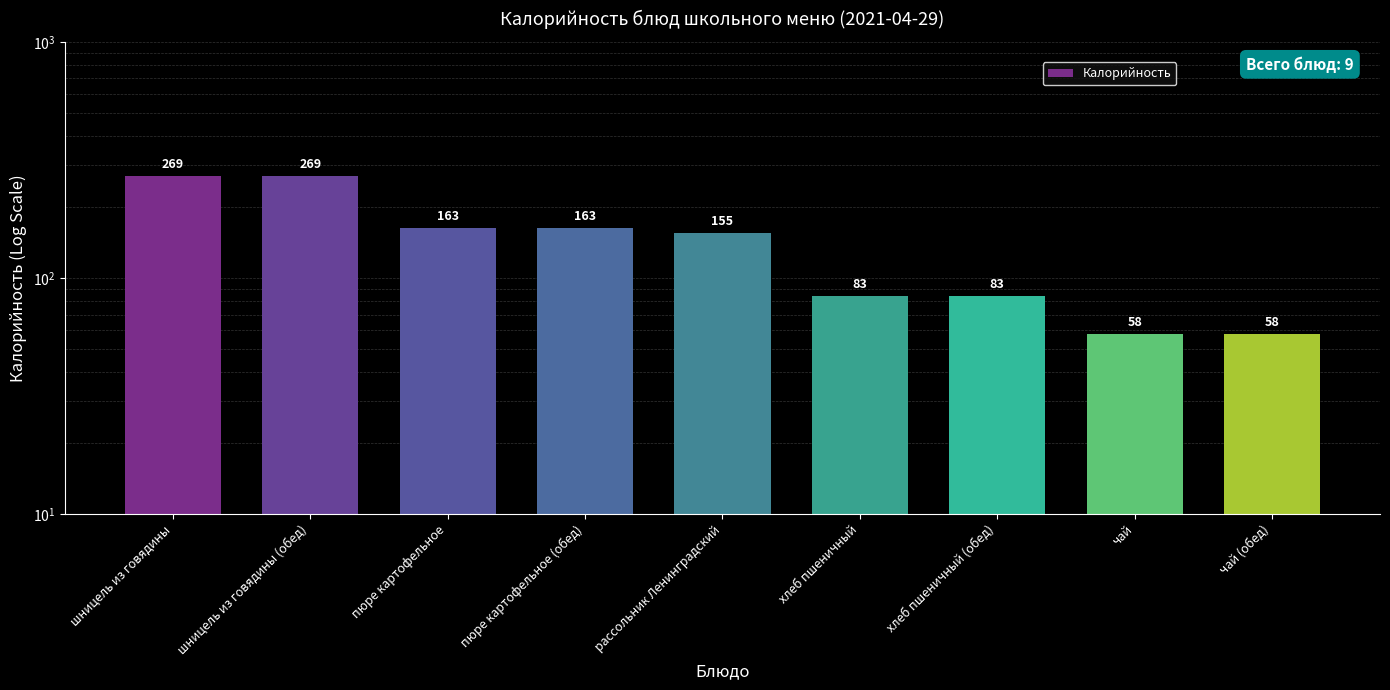

Does the chart contain any negative values?

No